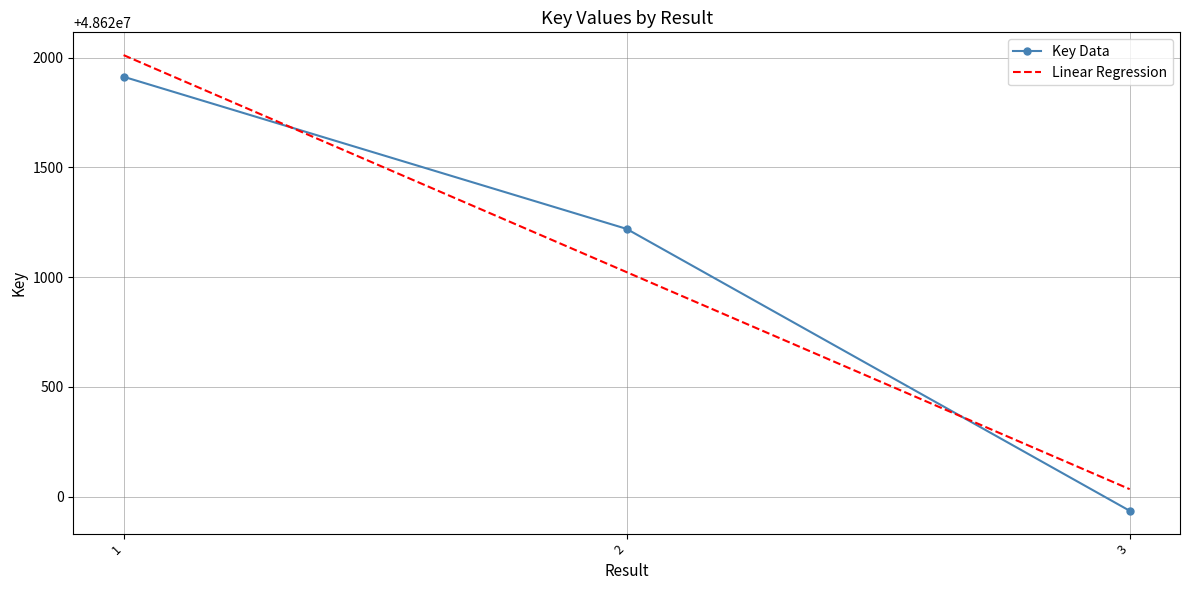

What is the maximum value for Key Data?

48621913.0